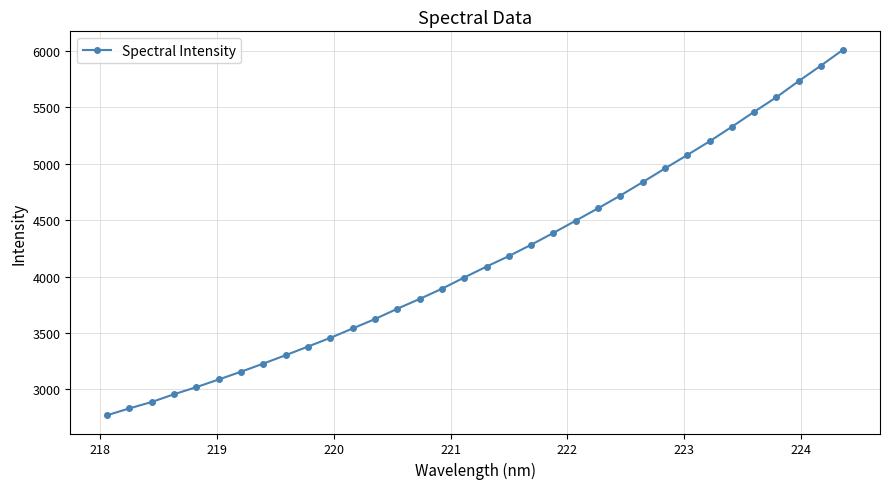

What is the value of the 33rd point from the left?

5868.9